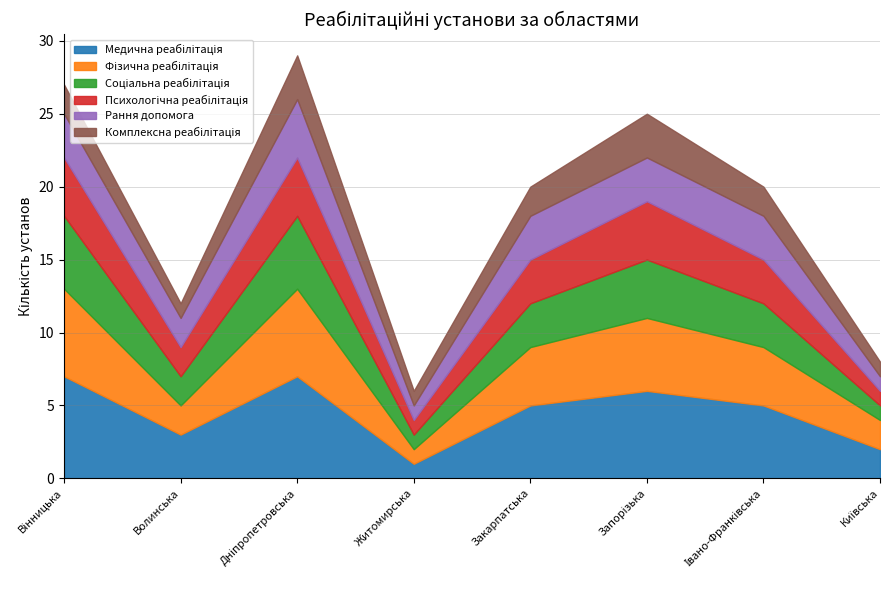

At which label does Психологічна реабілітація first exceed 3?

Вінницька